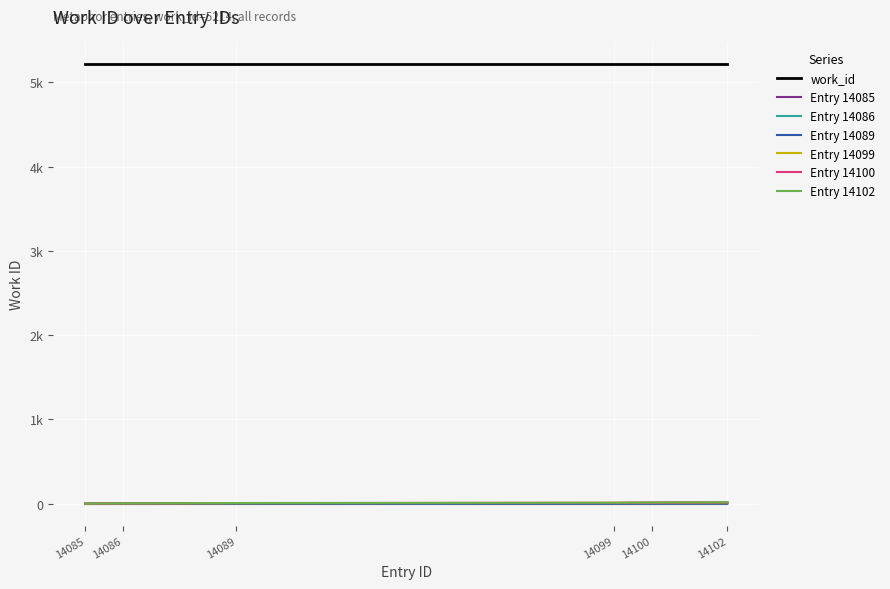

What are all the series names shown in the legend?

work_id, Entry 14085, Entry 14086, Entry 14089, Entry 14099, Entry 14100, Entry 14102